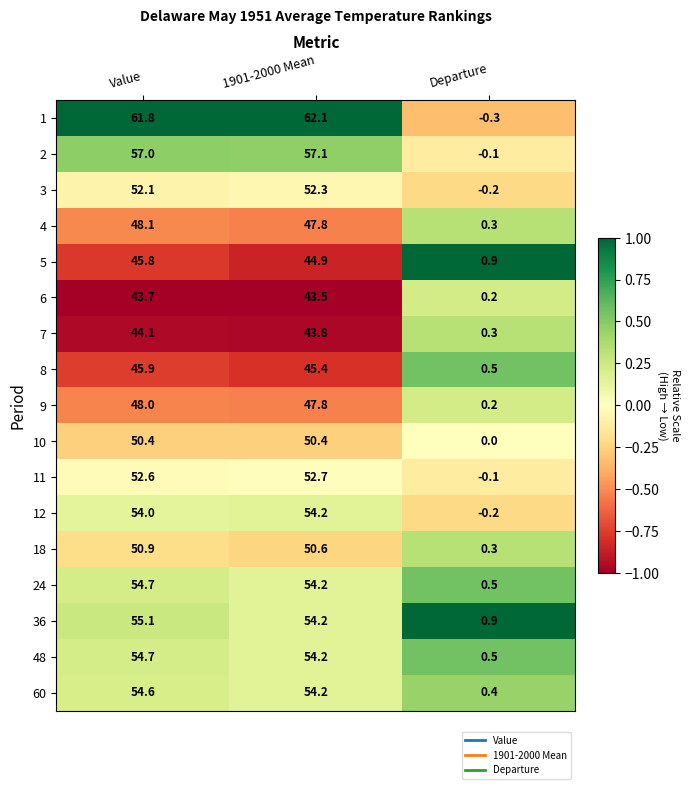

The value of 4 at Departure is 0.3. True or false?

True